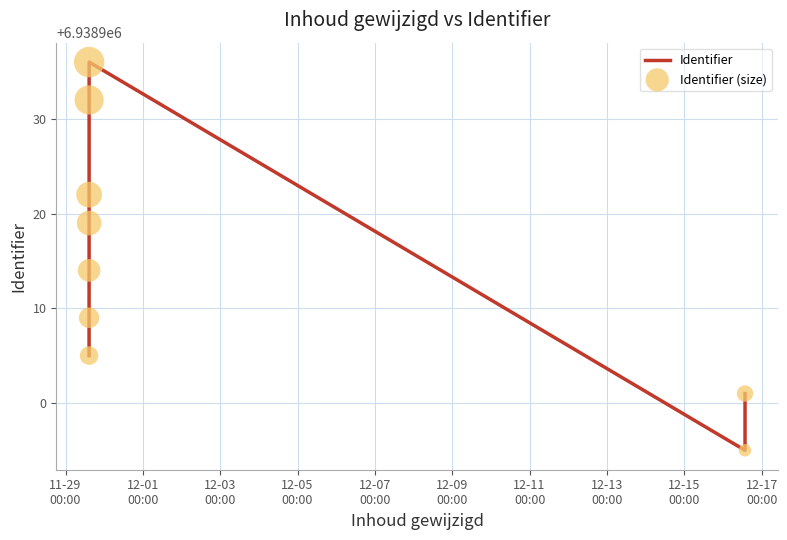

Which series contains the lowest Y value?

Identifier